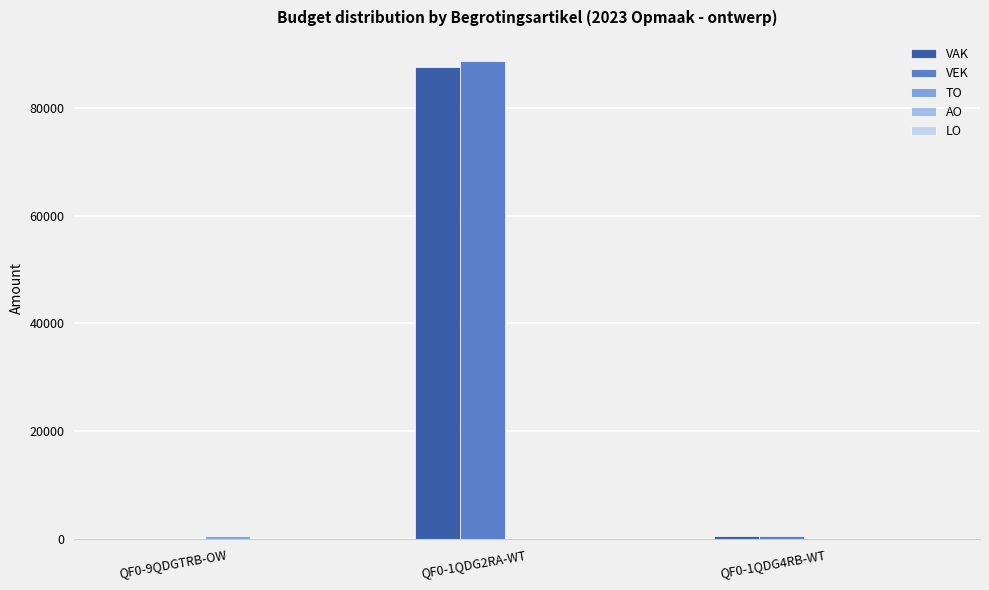

Is the value of VAK at QF0-1QDG2RA-WT greater than the value of VEK at QF0-1QDG4RB-WT?

Yes